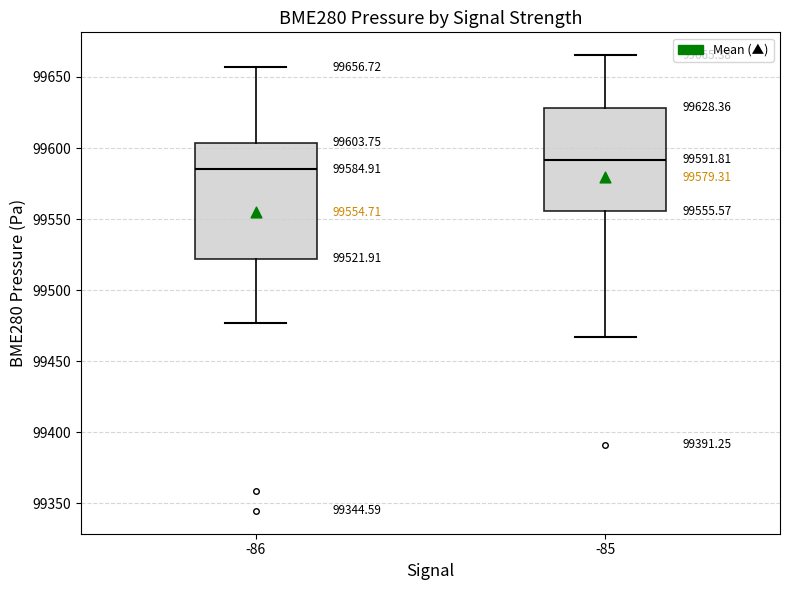

Which box has the highest median line?

-85